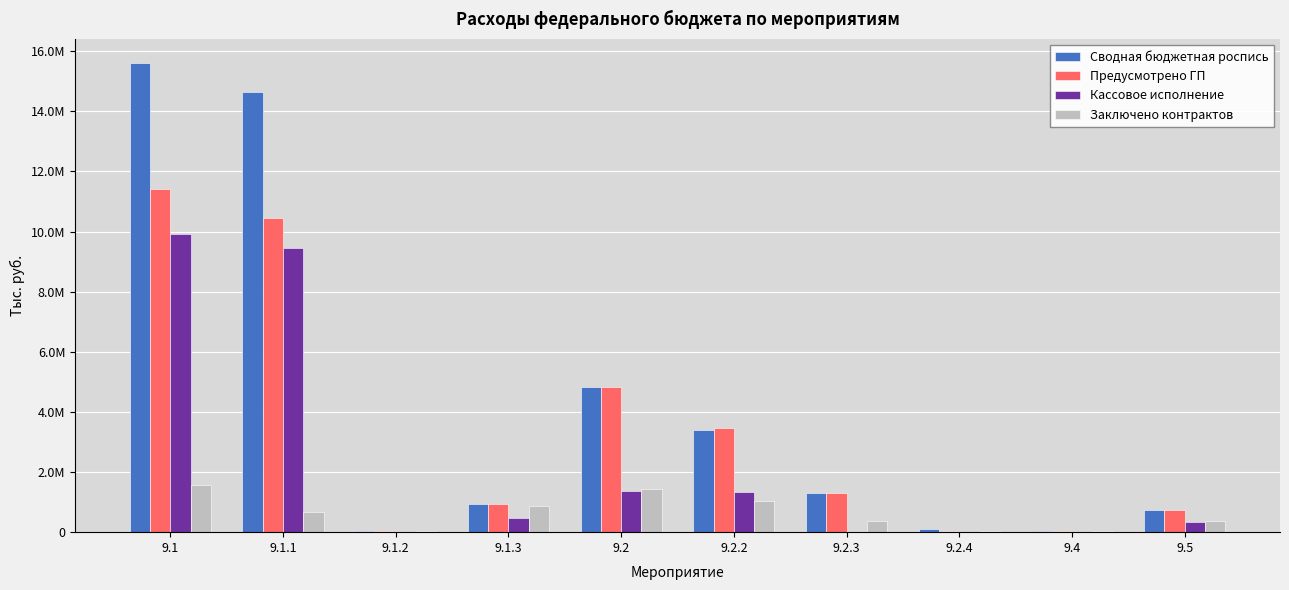

At how many categories does at least one series exceed 2571486?

4